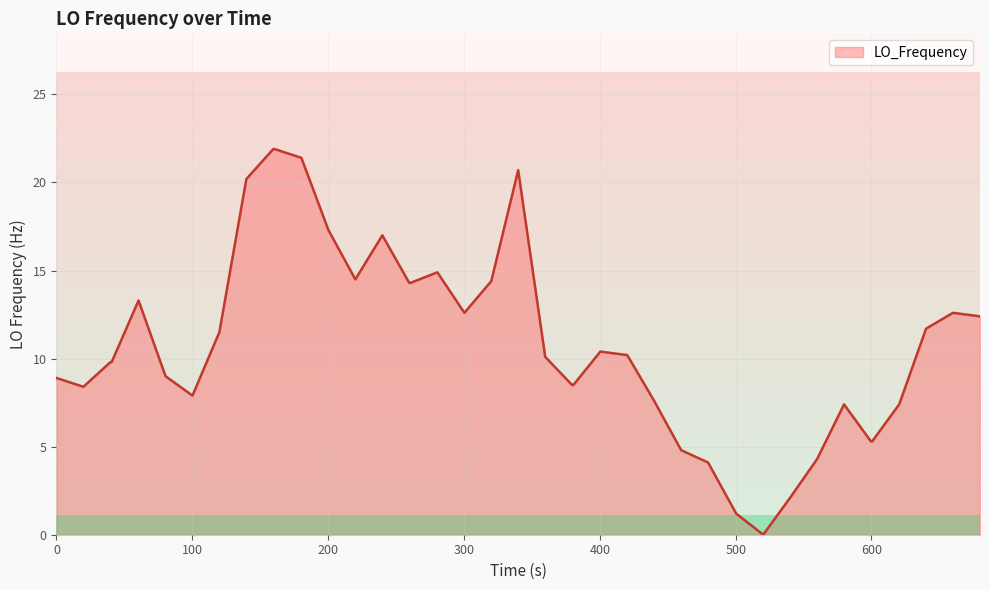

Does the chart have visible grid lines?

Yes